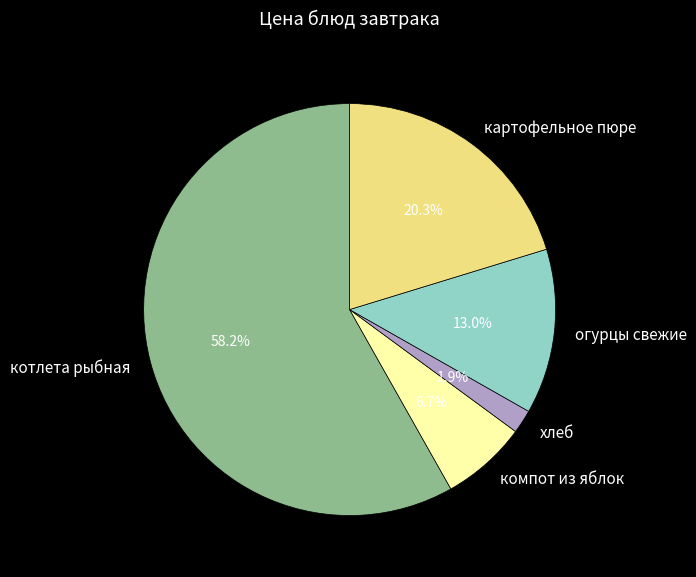

Is there a majority slice in this chart?

Yes